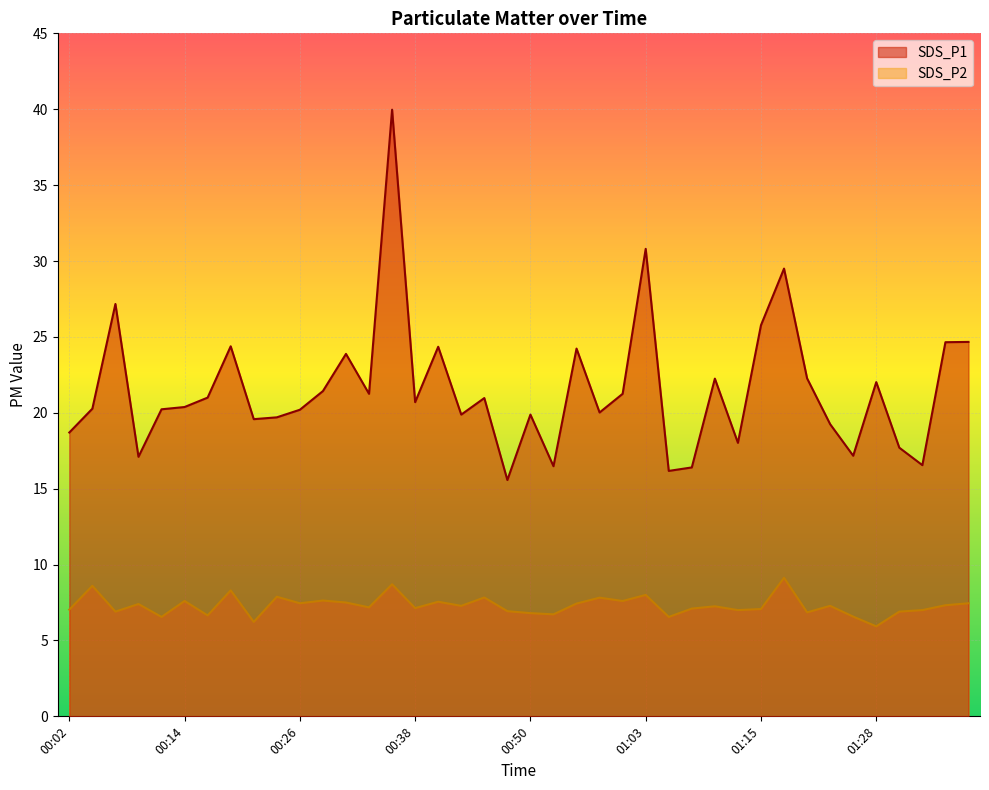

True or false: SDS_P1 has more than 2 points higher than both neighbors.

True